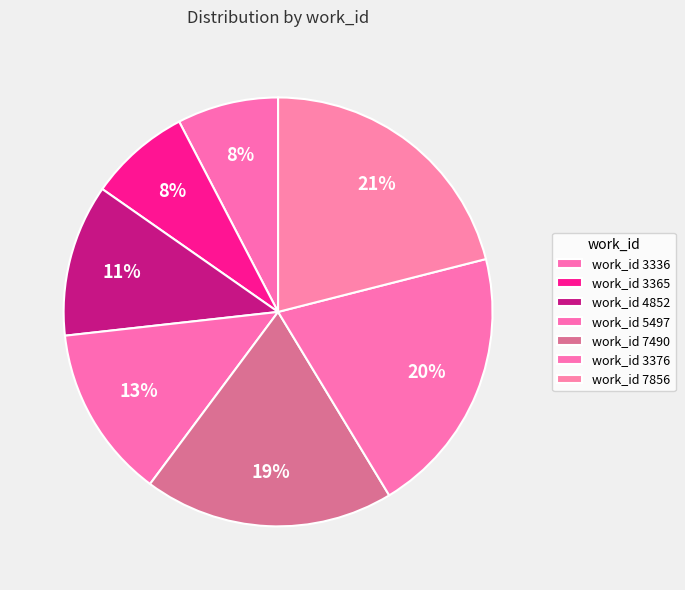

Rank the categories by value from highest to lowest.

7856, 3376, 7490, 5497, 4852, 3365, 3336